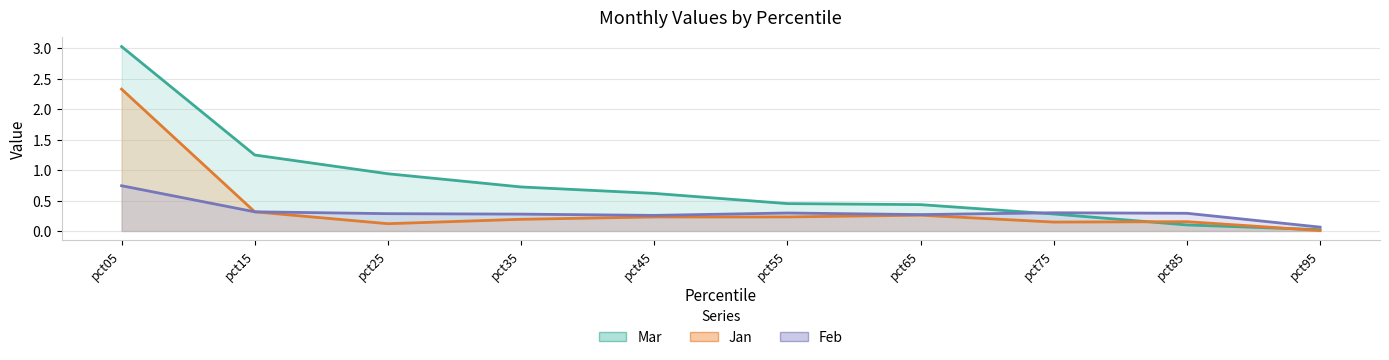

True or false: Mar has more than 0 points higher than both neighbors.

False